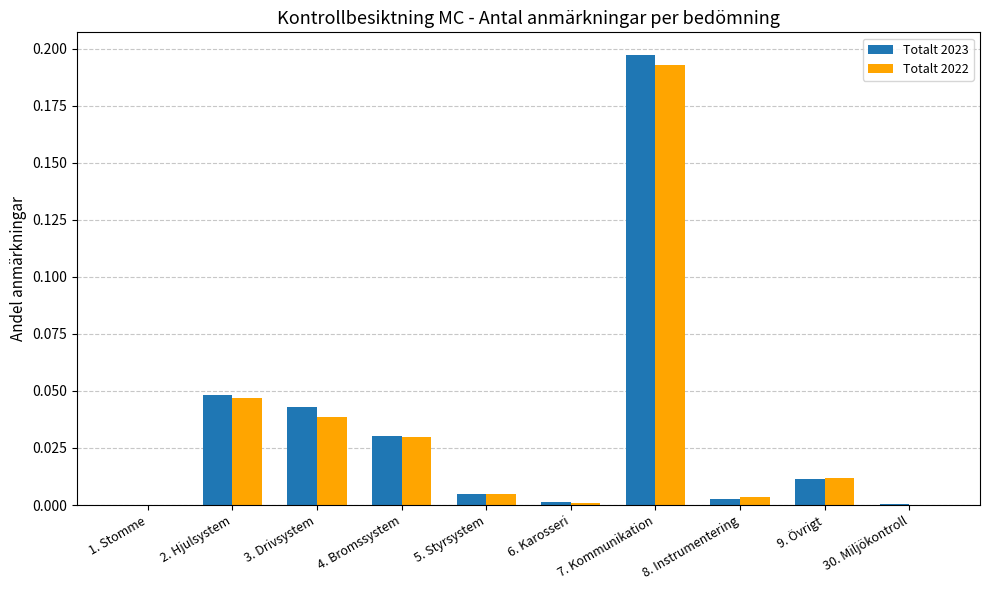

Is the value of Totalt 2022 at 9. Övrigt greater than the value of Totalt 2023 at 3. Drivsystem?

No